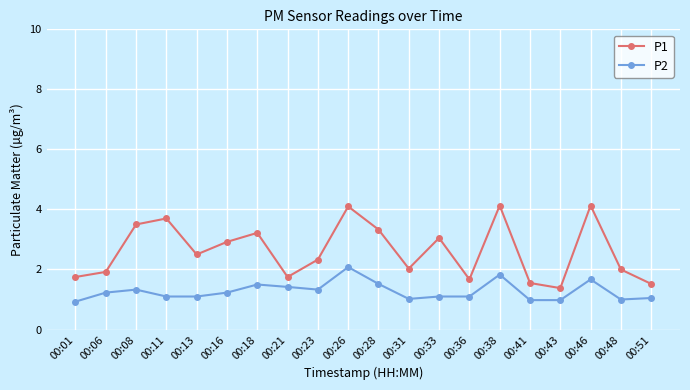

Is it true that P2 equals 1.8 at 00:38?

True